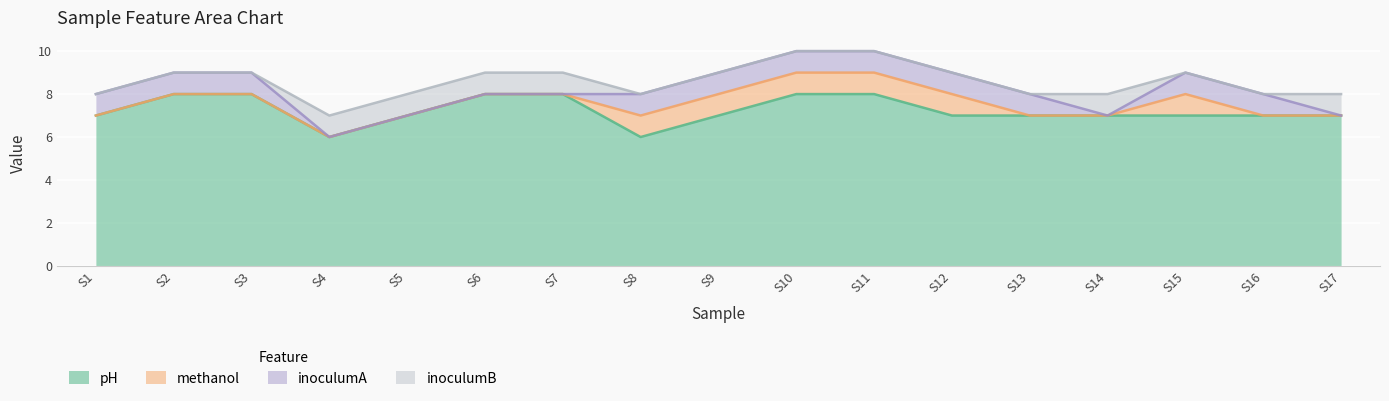

True or false: inoculumB and pH cross at least once.

False